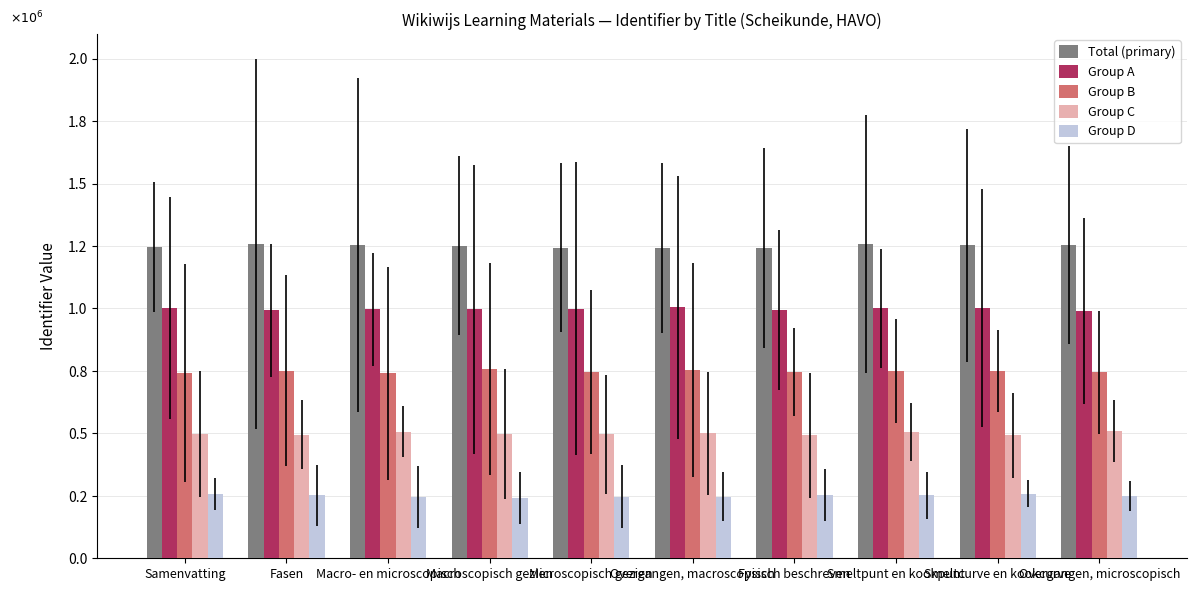

Rank the series at Samenvatting from lowest to highest value.

Group D, Group C, Group B, Group A, Total (primary)